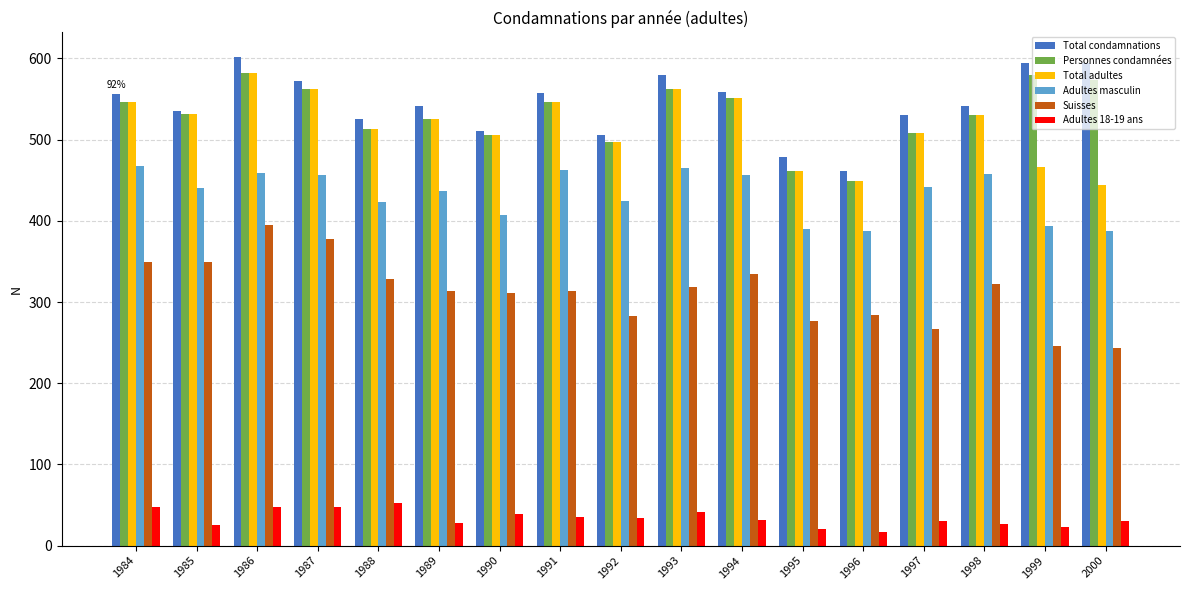

What is the maximum value shown in the chart?

602